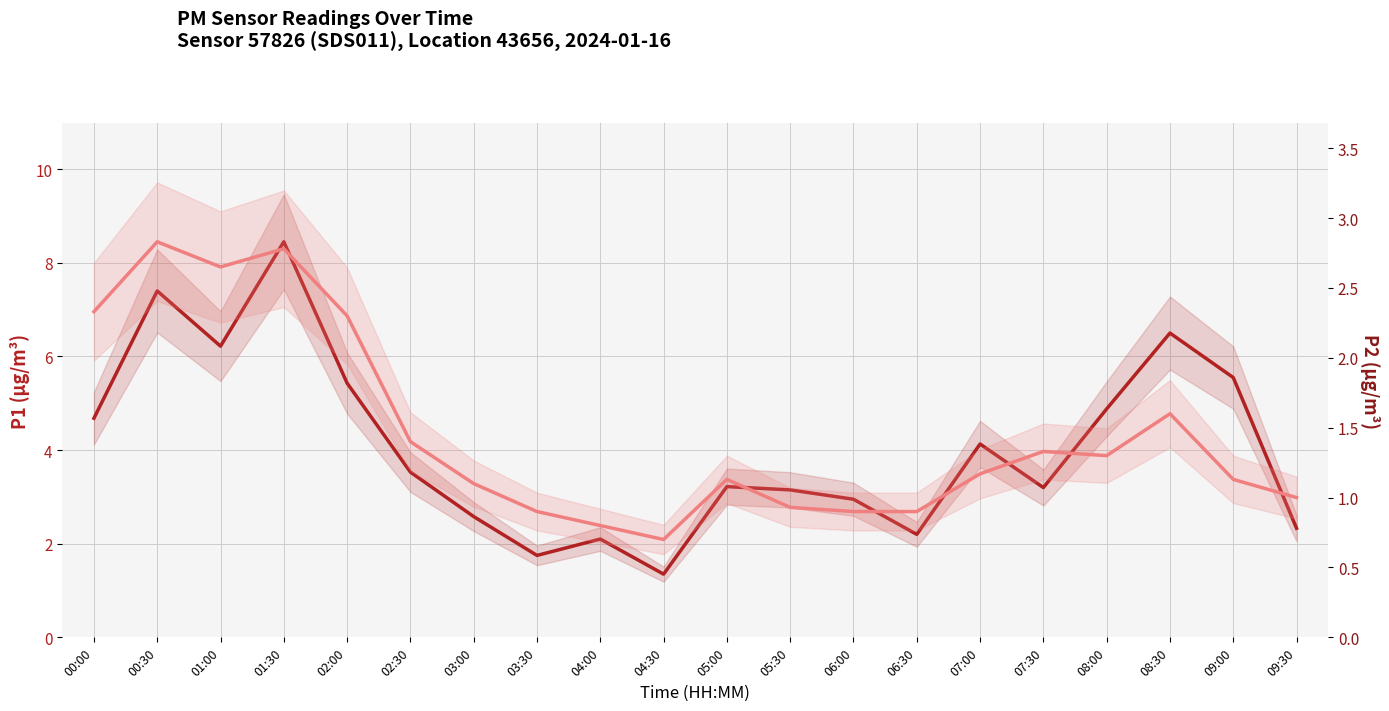

What position from the right is 01:30?

17